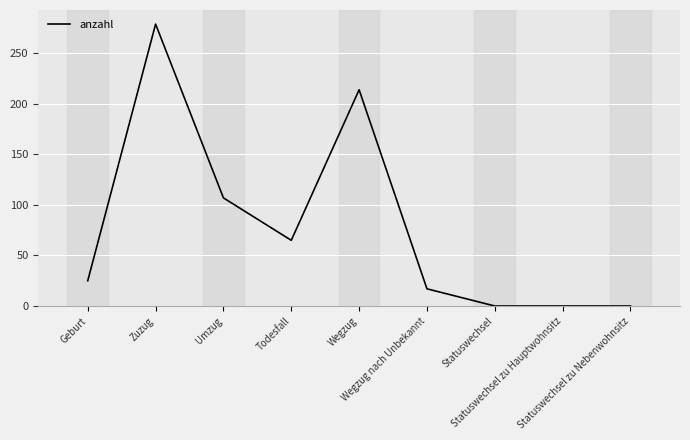

The value at Statuswechsel is 0. True or false?

True